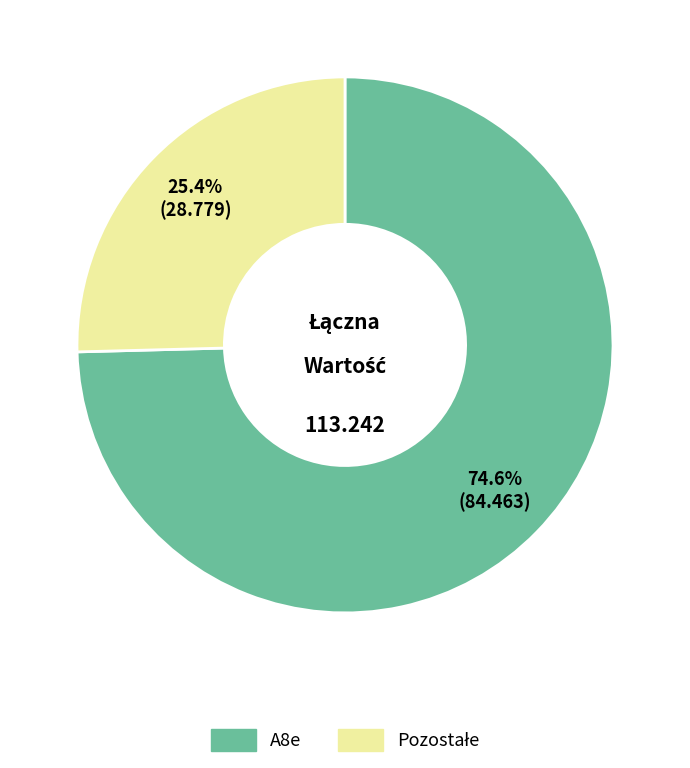

Is A8e the majority of the pie?

Yes